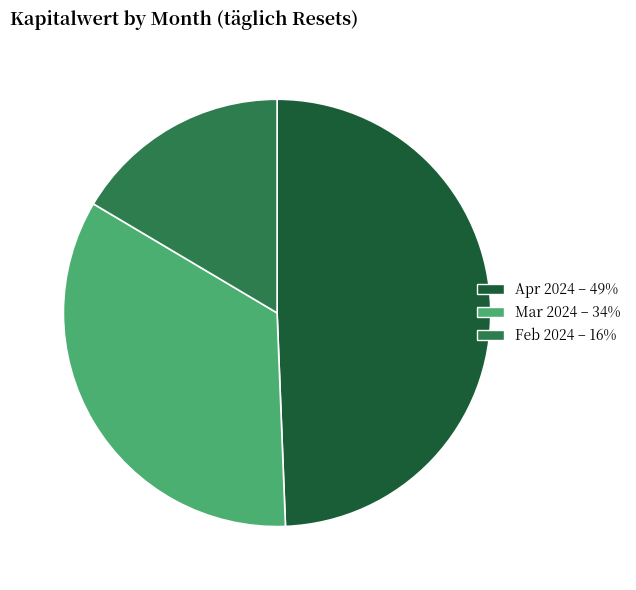

Is there any slice that represents more than half of the pie?

No